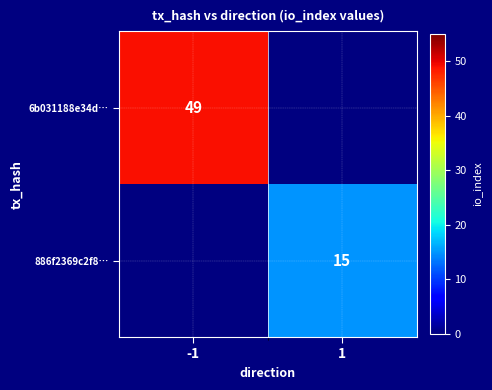

Is it true that 6b031188e34d… equals 49 at -1?

True